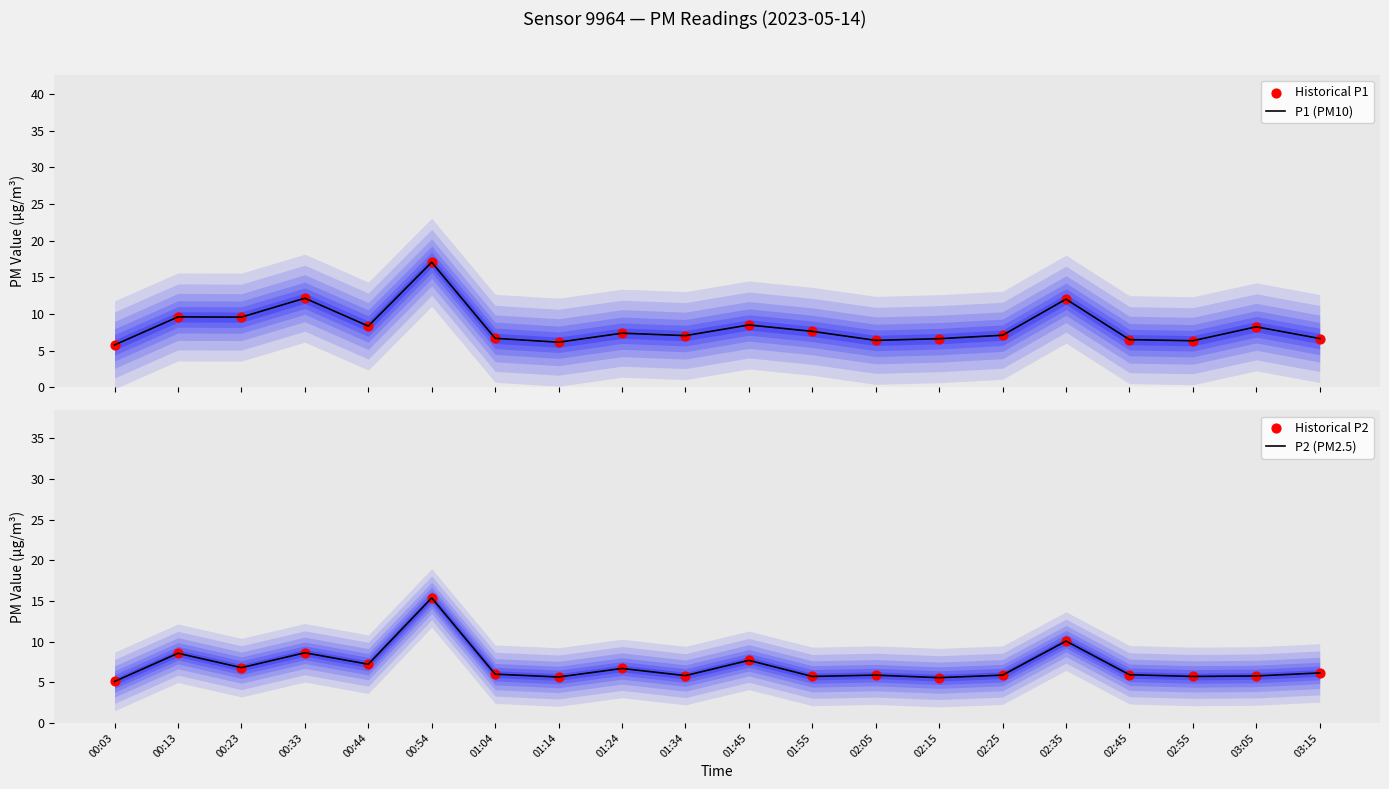

At how many categories does at least one series exceed 10?

3